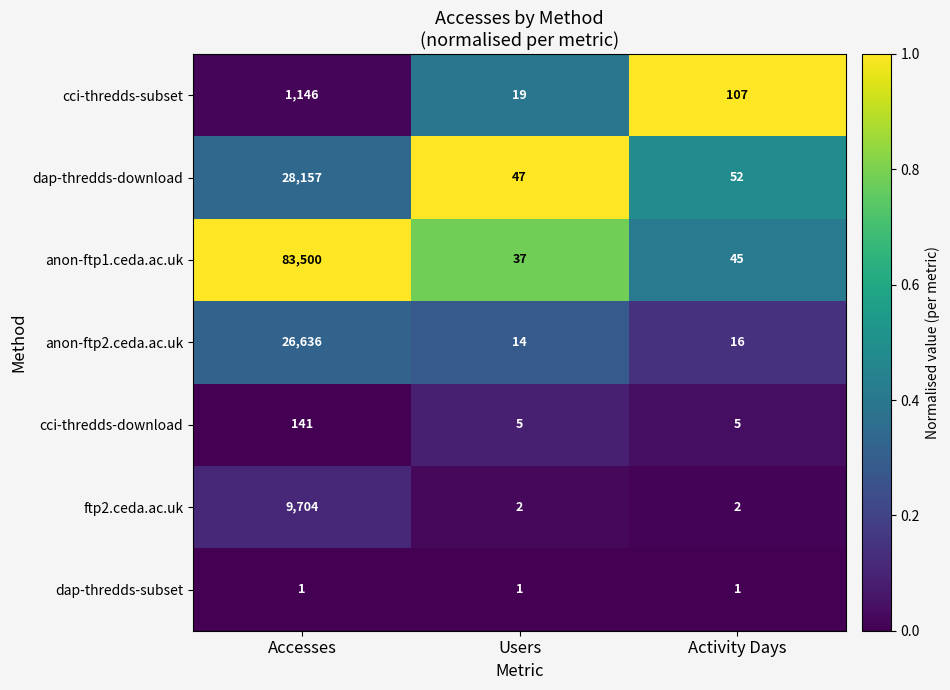

Which series changed the most between Accesses and Activity Days?

anon-ftp1.ceda.ac.uk